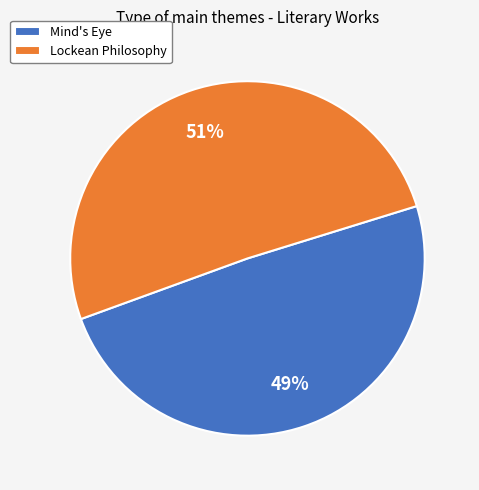

Count the number of slices in the pie.

2